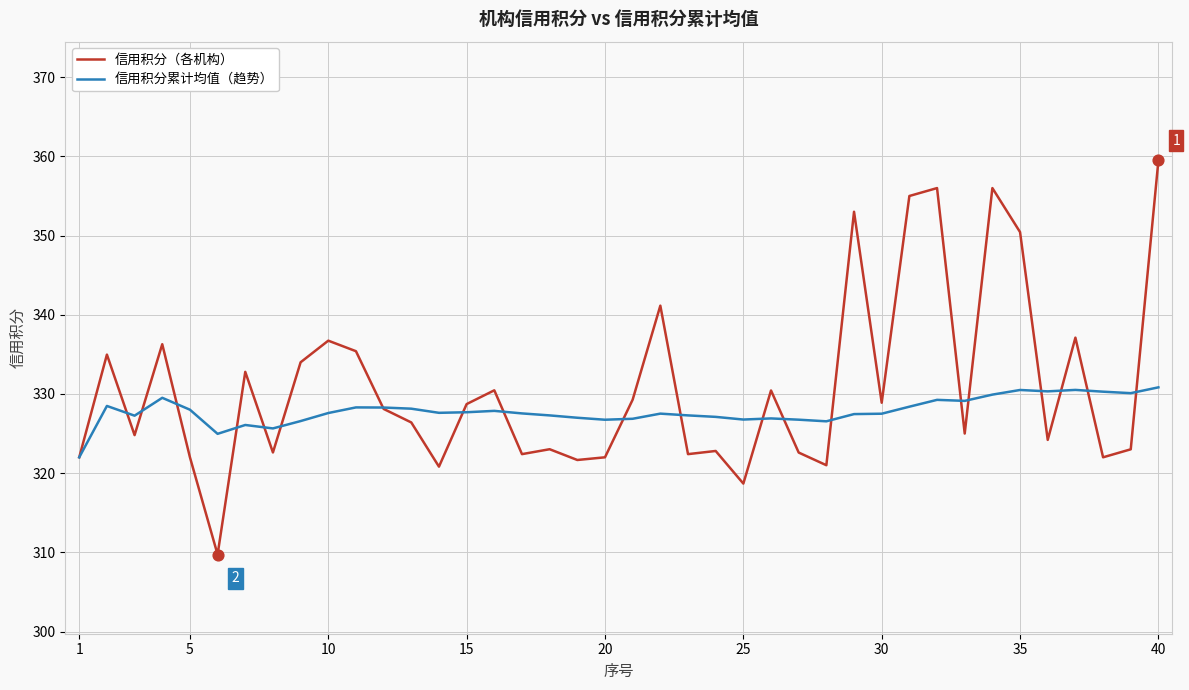

Which series has the largest range (max minus min)?

信用积分（各机构）